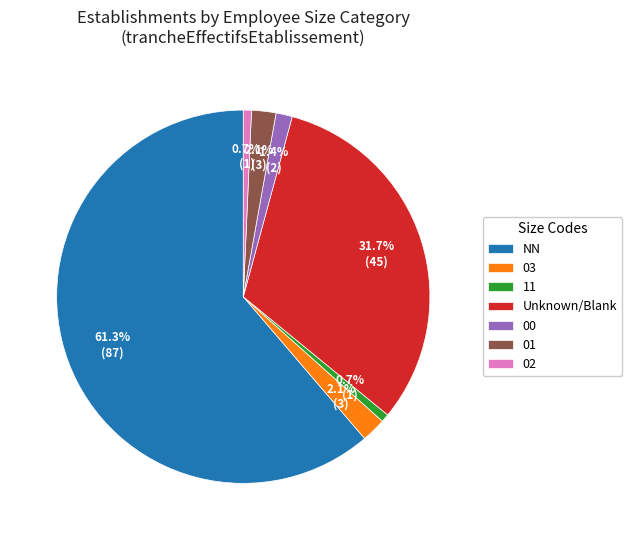

Combined, what portion of the pie is 00 and 11?

2.1%